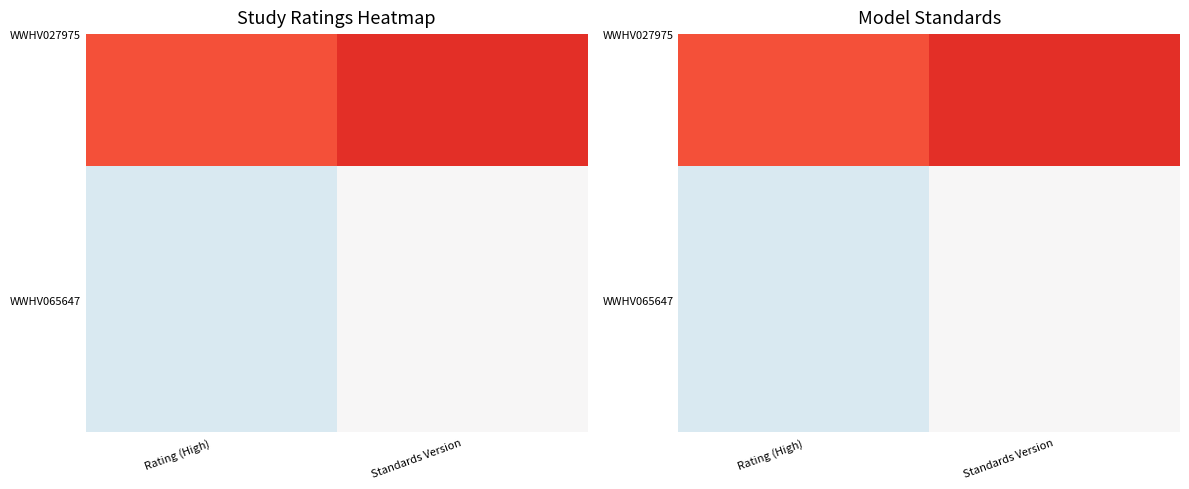

Reading right to left, what are all the values shown in this chart?

1.0	0.8